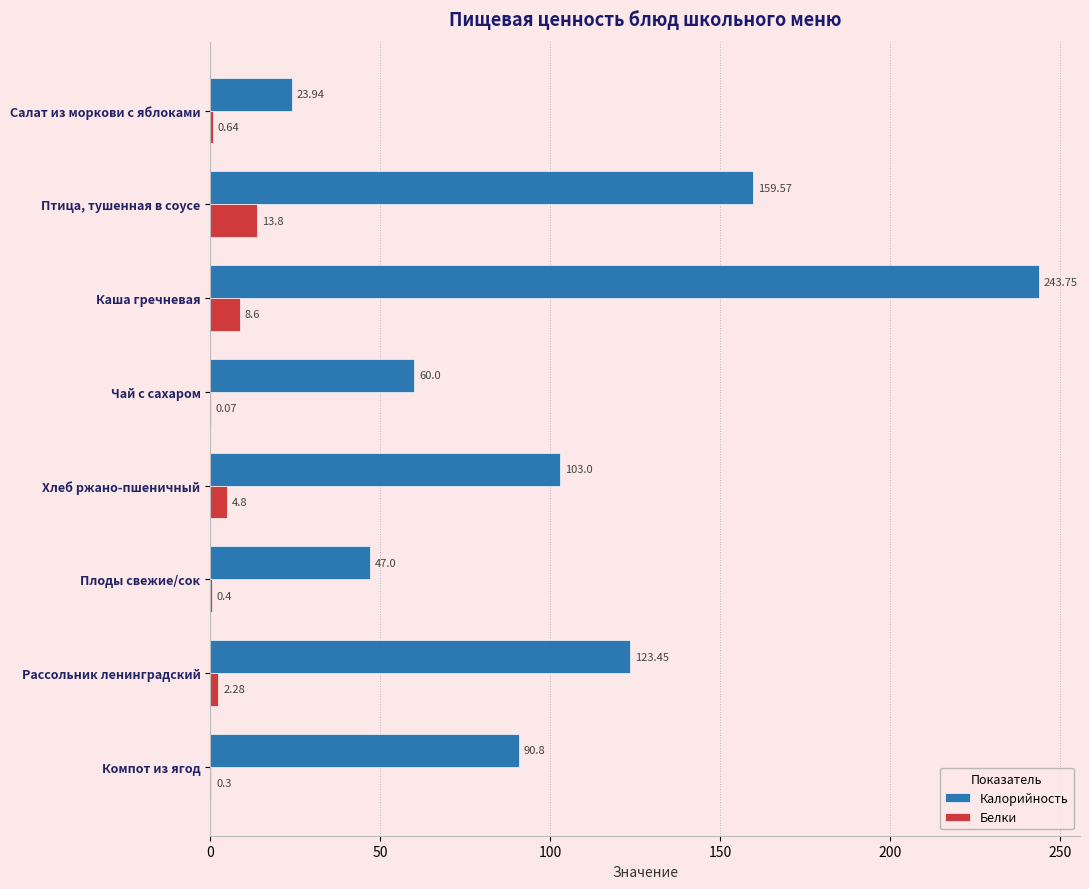

Which series has the largest total across all categories?

Калорийность